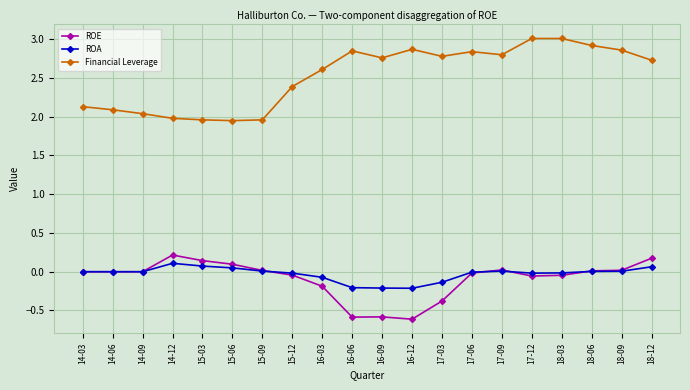

What is the minimum value shown in the chart?

-0.6